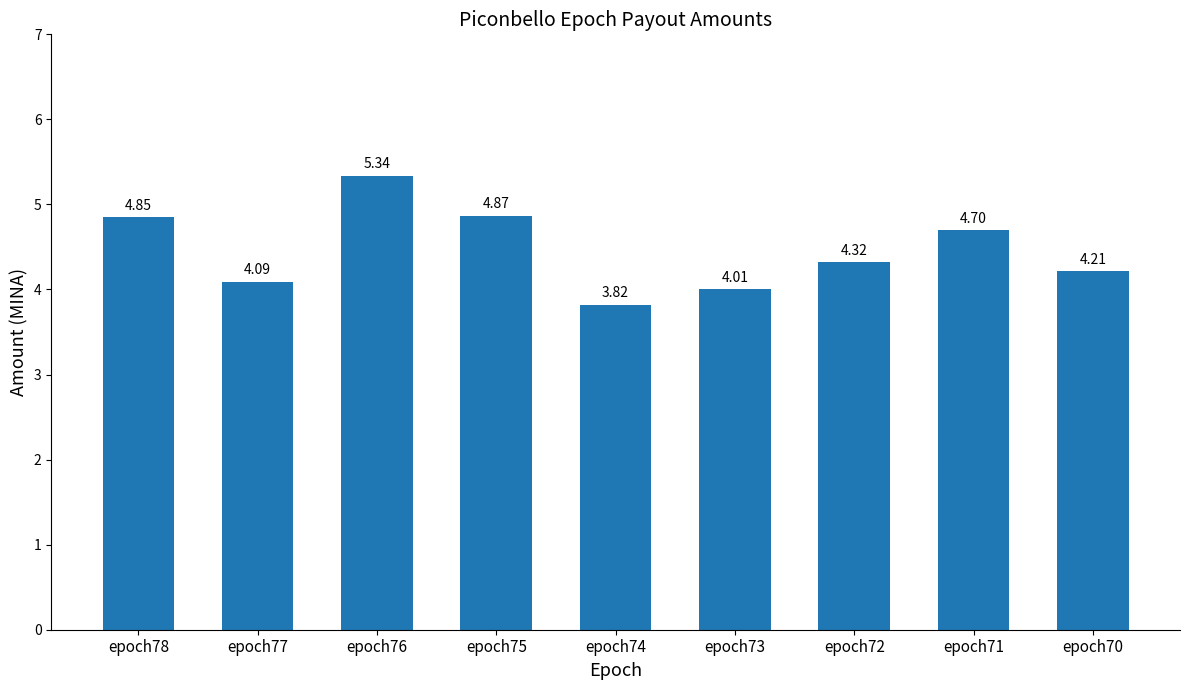

Which label corresponds to the smallest value in the chart?

epoch74